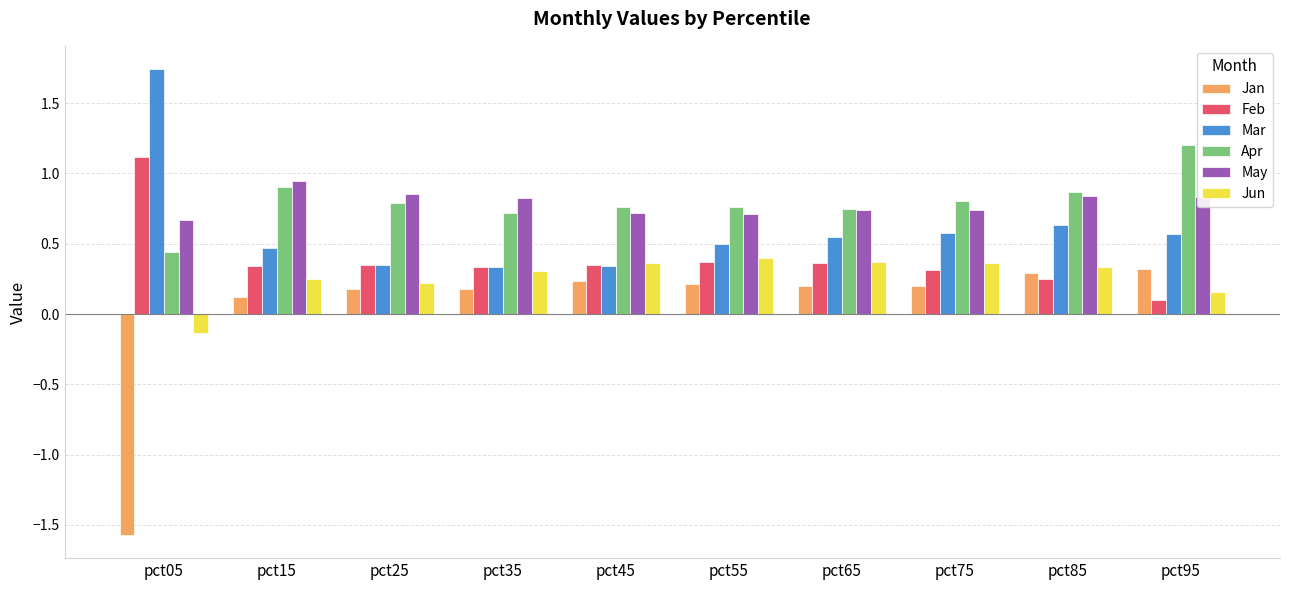

What is the minimum value shown in the chart?

-1.6